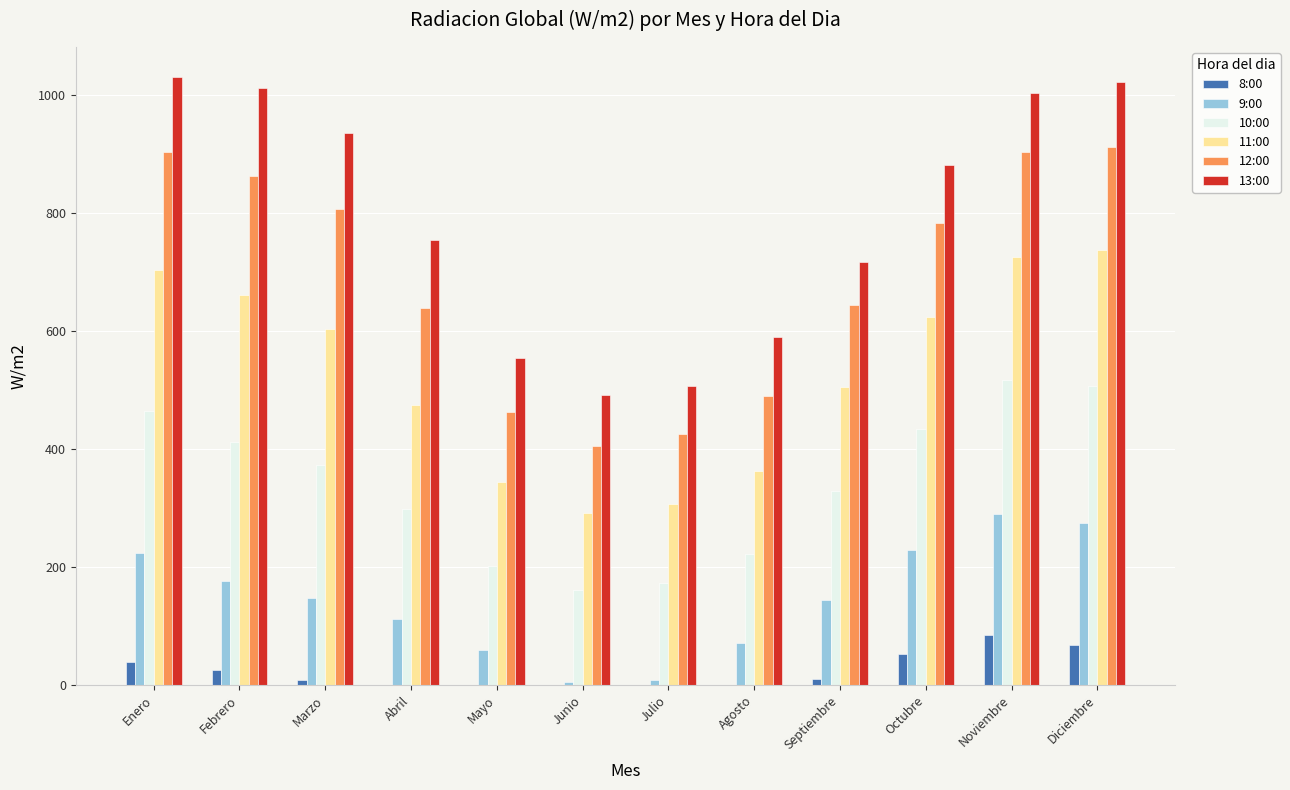

Is the value of 12:00 at Septiembre greater than the value of 11:00 at Junio?

Yes